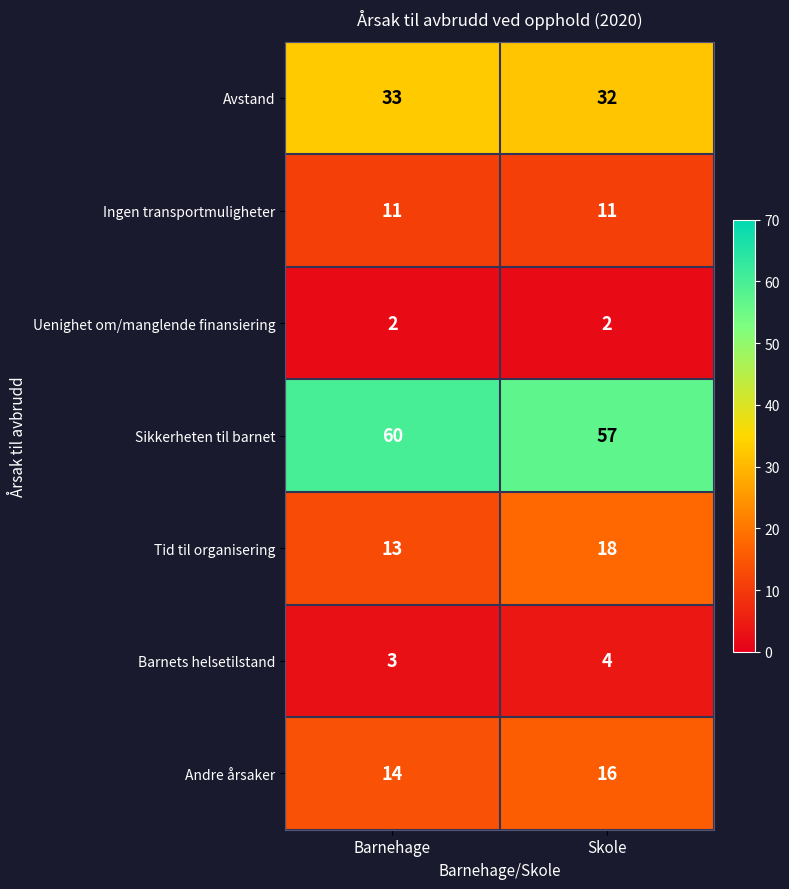

Reading left to right, transcribe all the data shown in this chart.

Avstand: 33	32
Ingen transportmuligheter: 11	11
Uenighet om/manglende finansiering: 2	2
Sikkerheten til barnet: 60	57
Tid til organisering: 13	18
Barnets helsetilstand: 3	4
Andre årsaker: 14	16